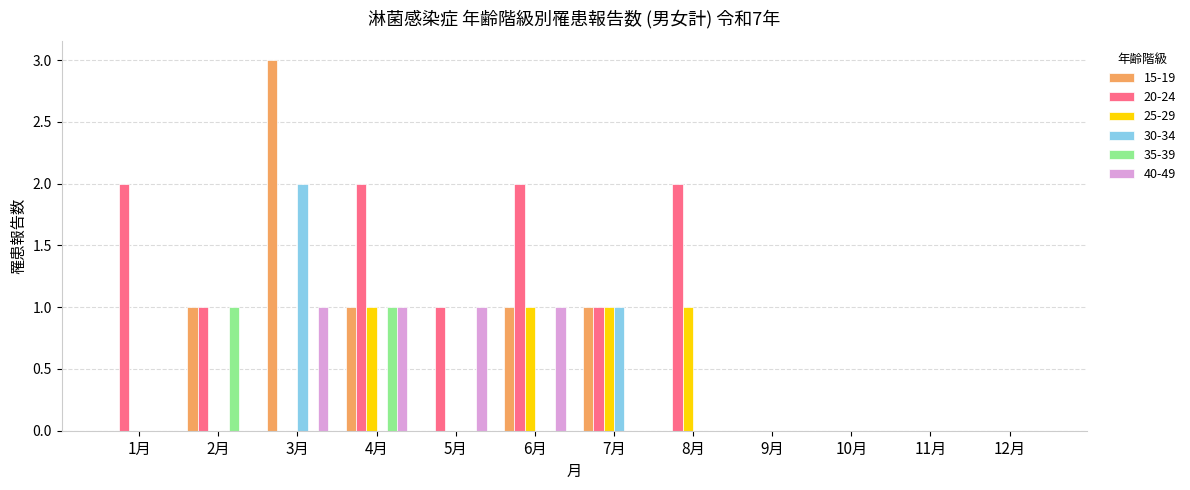

What are all the series names shown in the legend?

15-19, 20-24, 25-29, 30-34, 35-39, 40-49